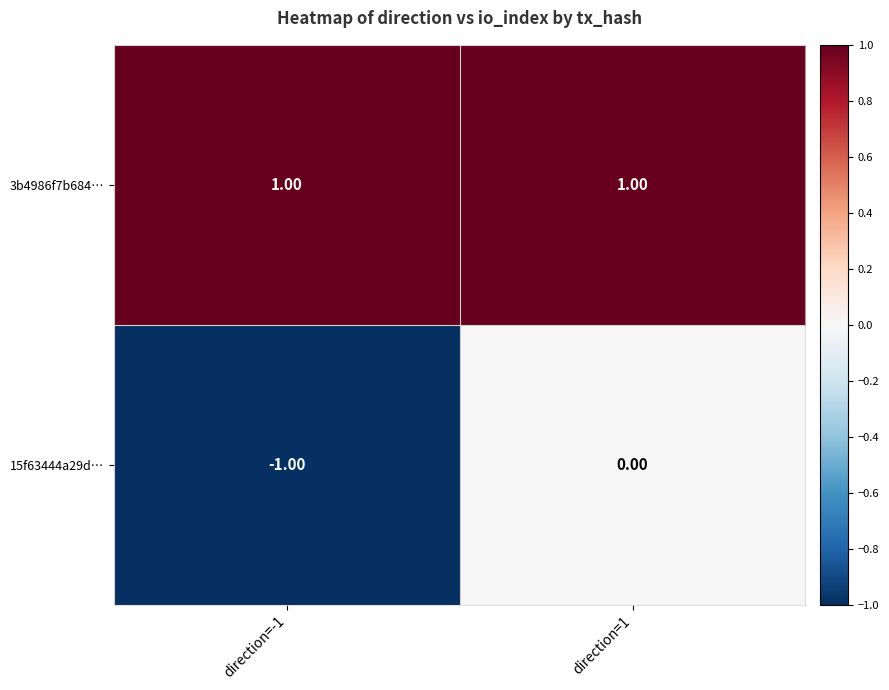

Rank the series by their average value, from lowest to highest.

15f63444a29d…, 3b4986f7b684…